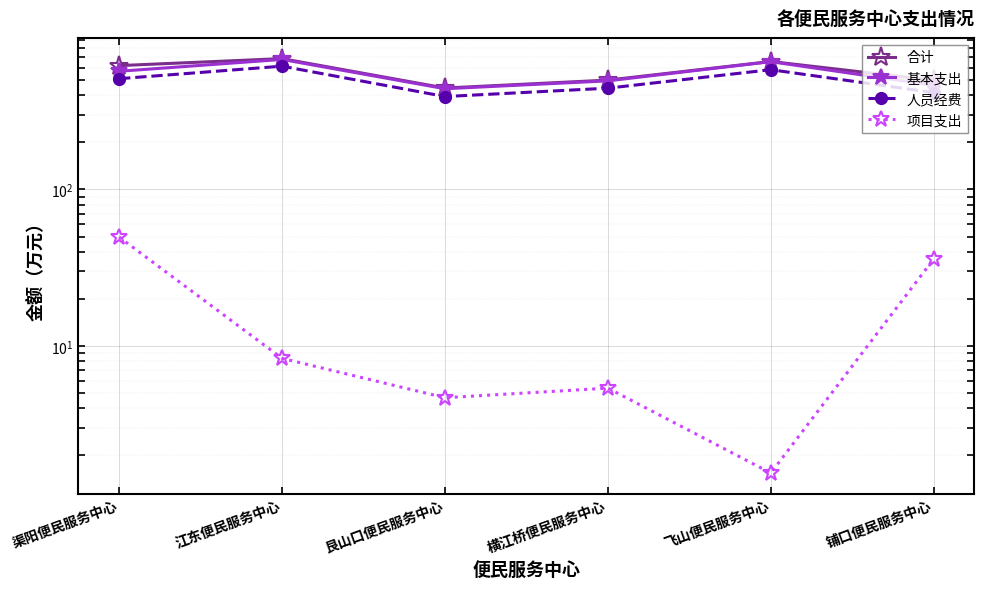

What is the label of the 5th point from the right?

江东便民服务中心